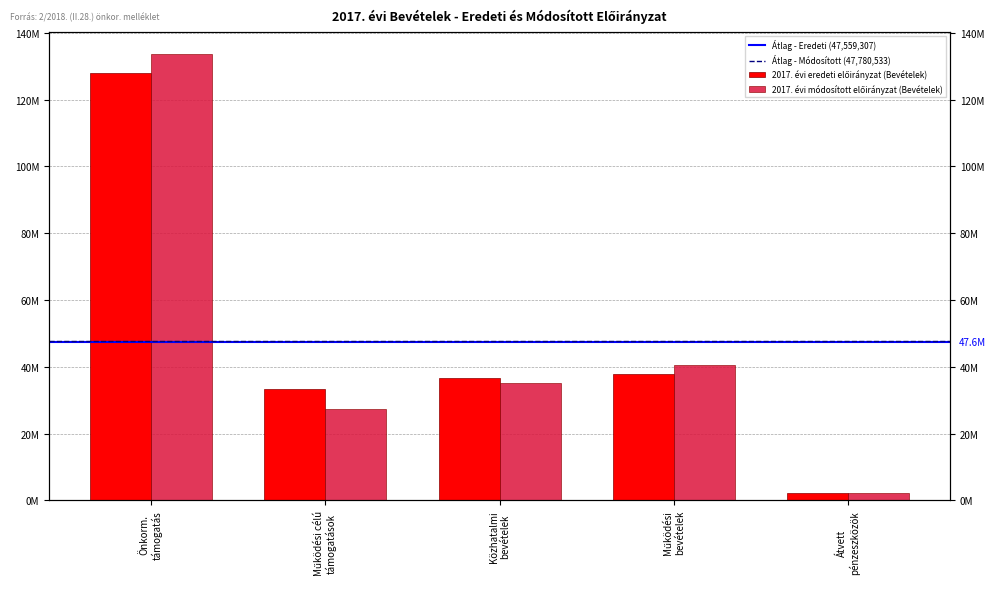

Which series has the largest total across all categories?

2017. évi módosított előirányzat (Bevételek)